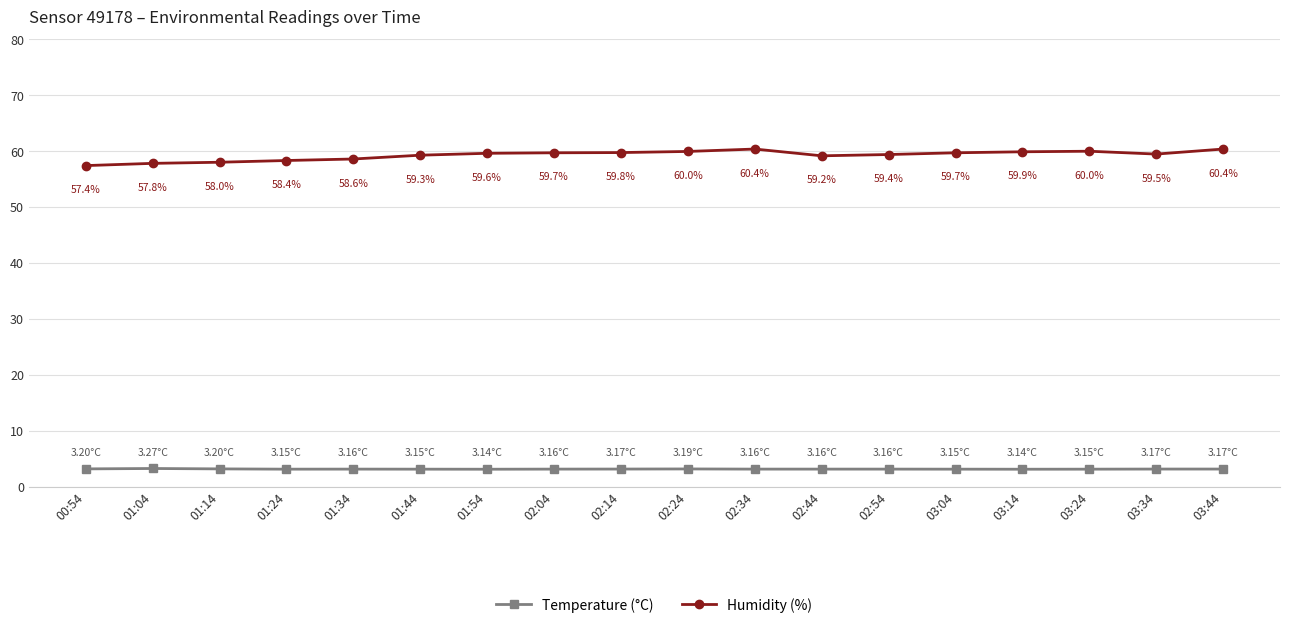

Is it true that Humidity (%) equals 58.0 at 01:14?

True